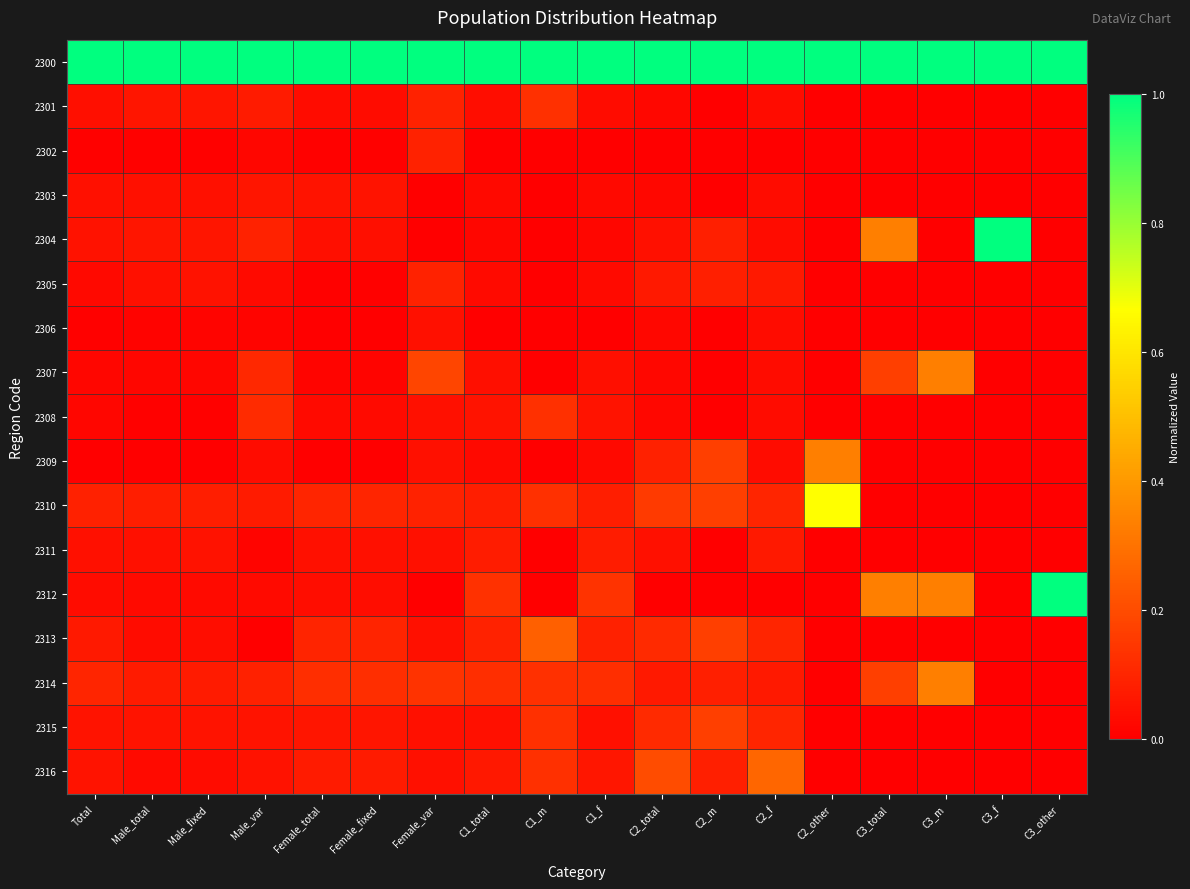

What is the greatest value displayed?

1.0